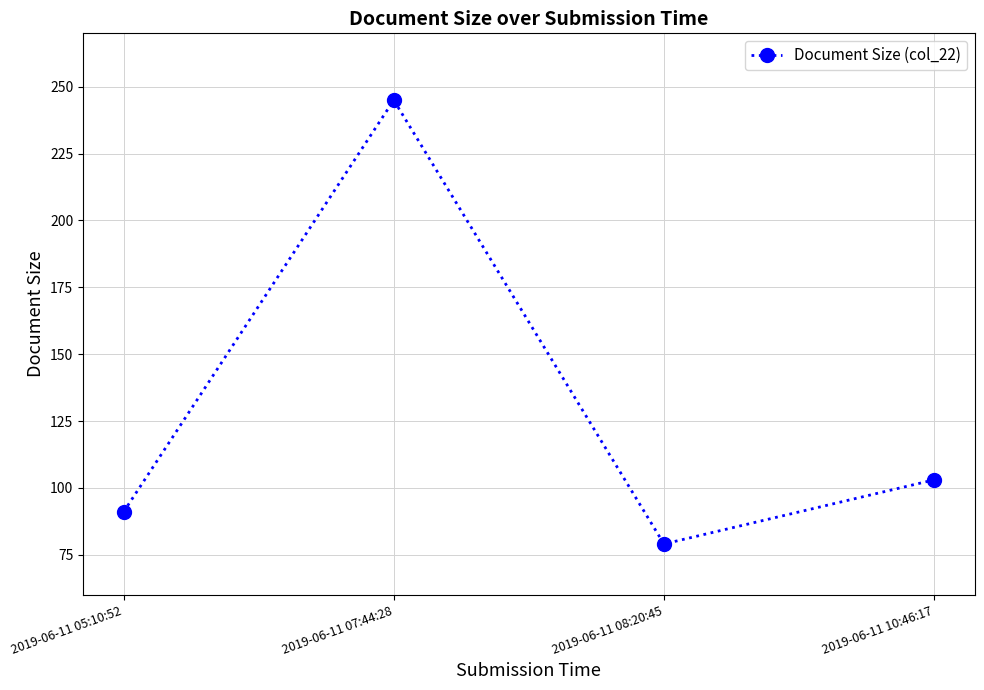

How many distinct data groups are displayed?

1